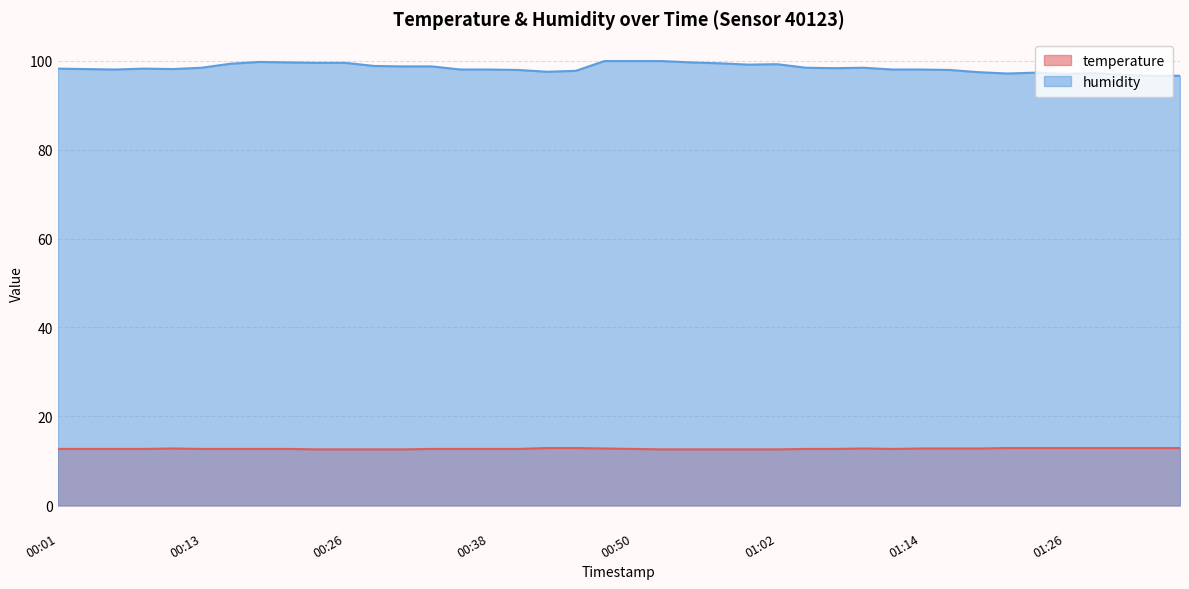

Which series has the largest total across all categories?

humidity